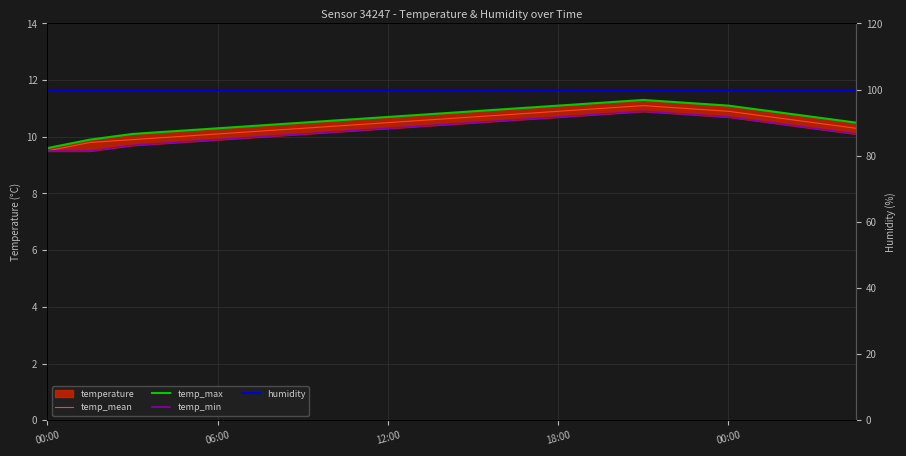

The value of humidity at 19 is 53.0. True or false?

False